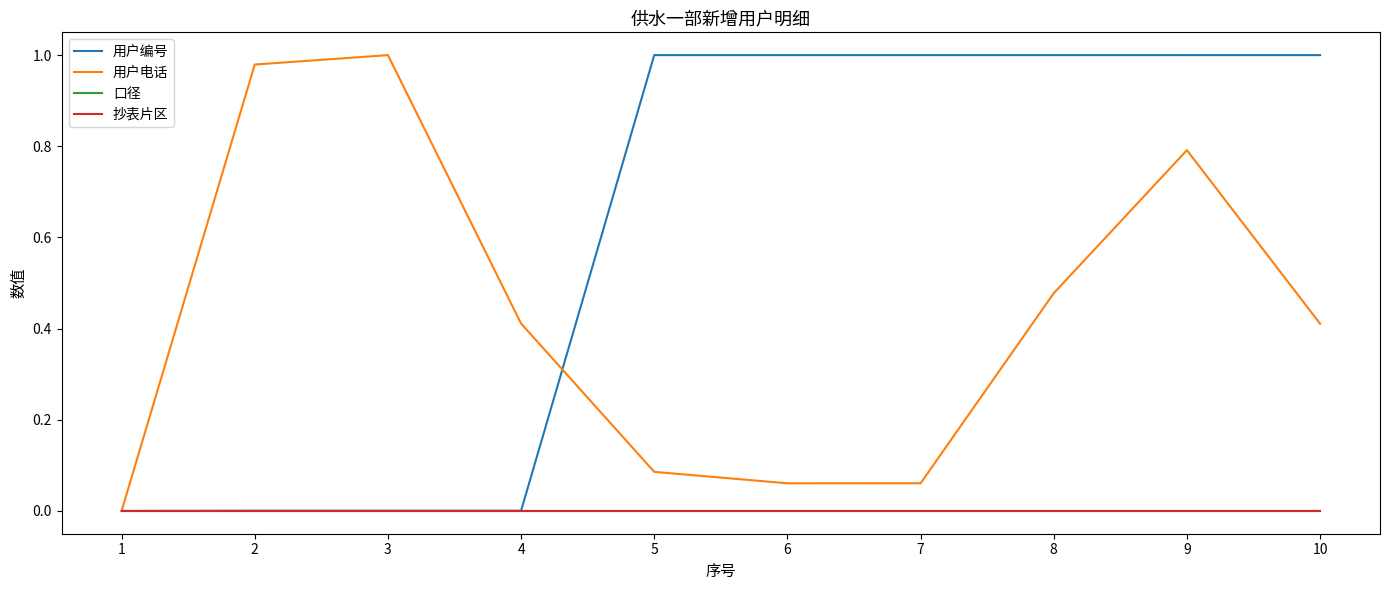

Is this an area chart (filled region under the line)?

No